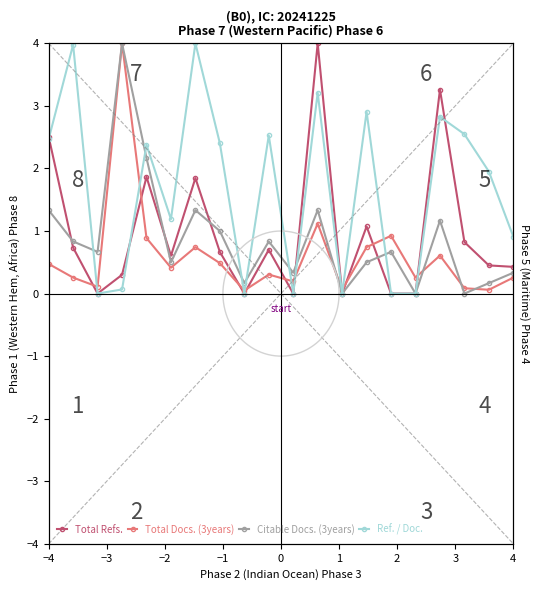

Count the number of data series in this chart.

4